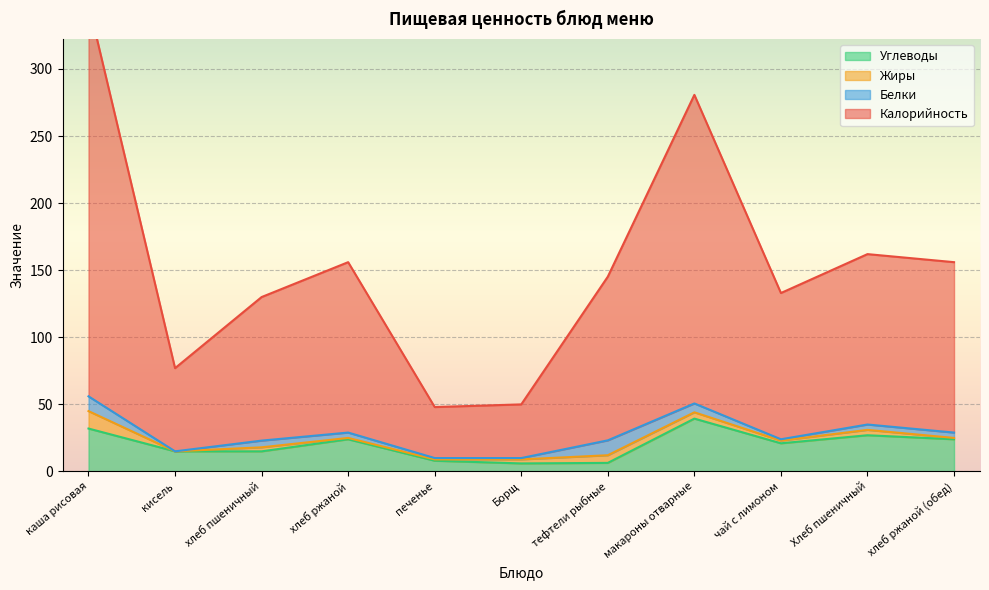

The value of Калорийность at каша рисовая is 349.0. True or false?

True